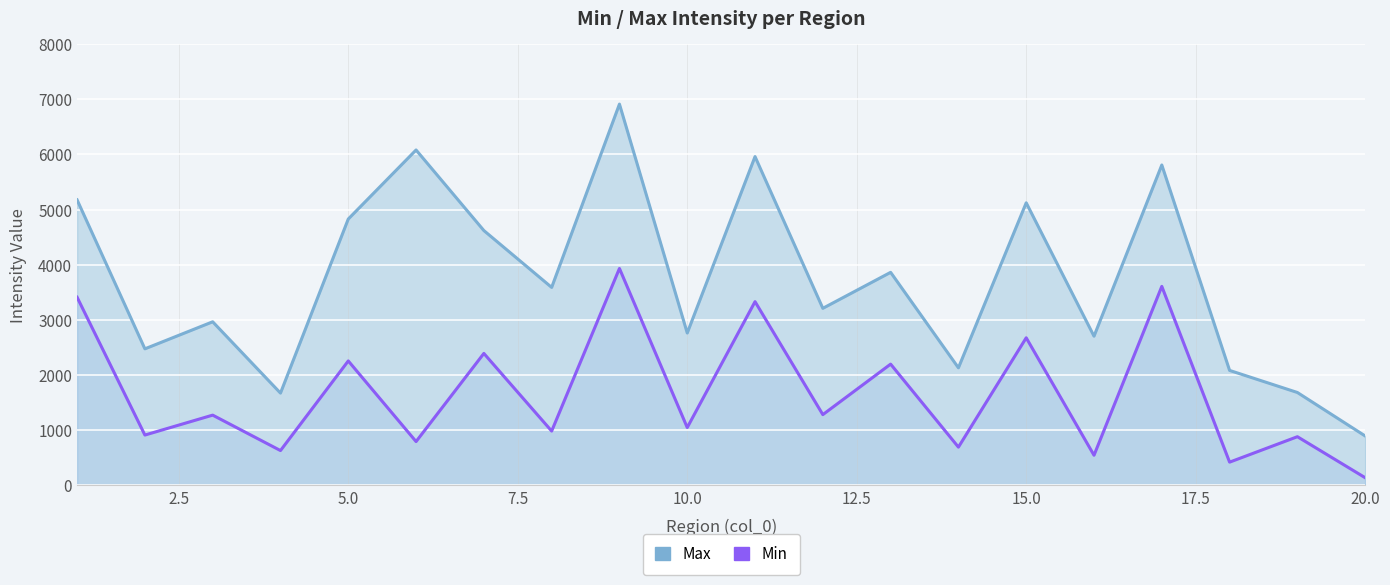

Count the number of data series in this chart.

2